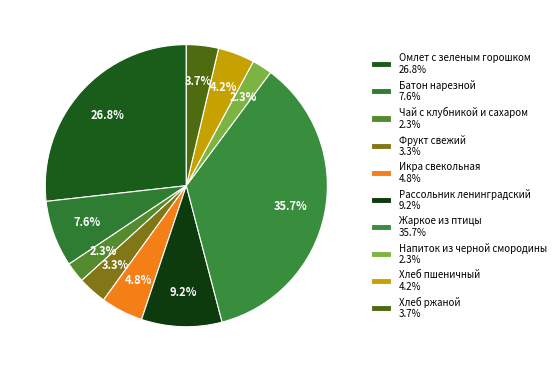

How many segments does this pie chart have?

10